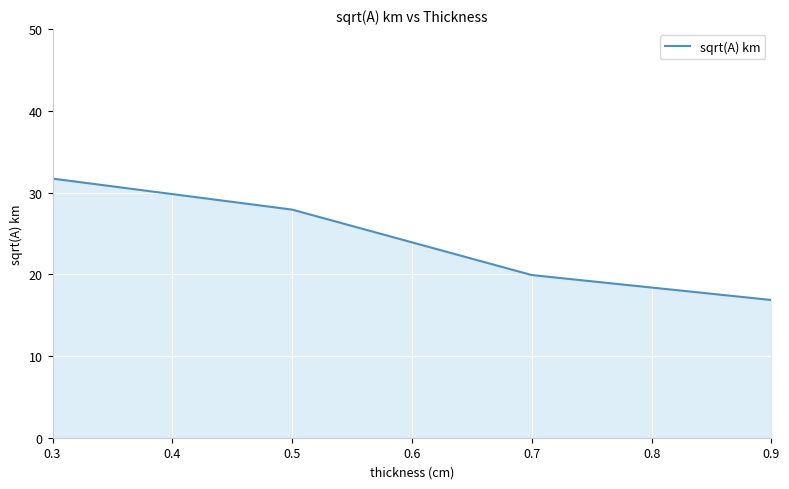

Reading left to right, what are all the values shown in this chart?

31.7	27.9	19.9	16.8